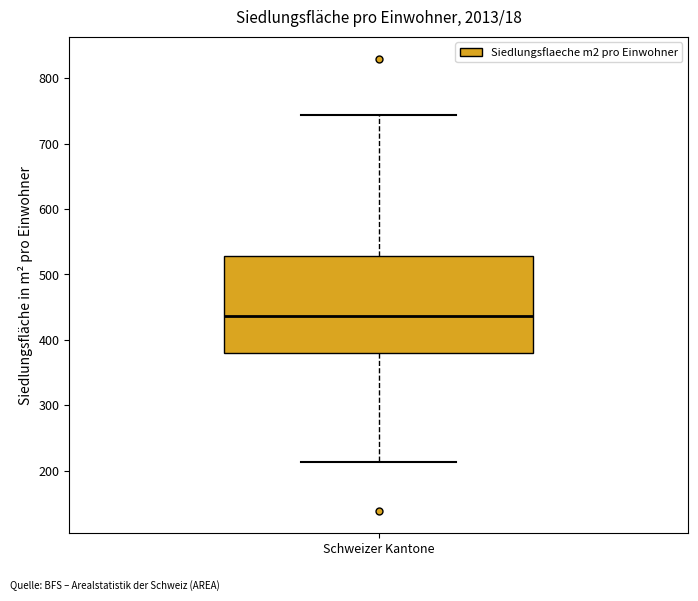

Where is the lower edge of the box for Schweizer Kantone on the y-axis? The values are not printed on the chart, so give them approximately, as read against the axis.

380